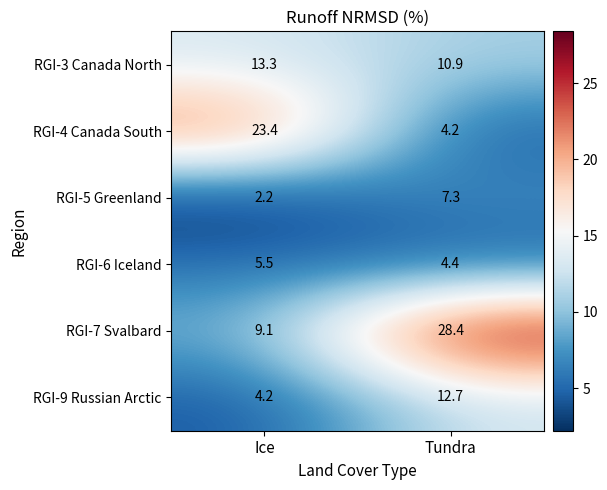

At which label is RGI-9 Russian Arctic closest to 8?

Ice